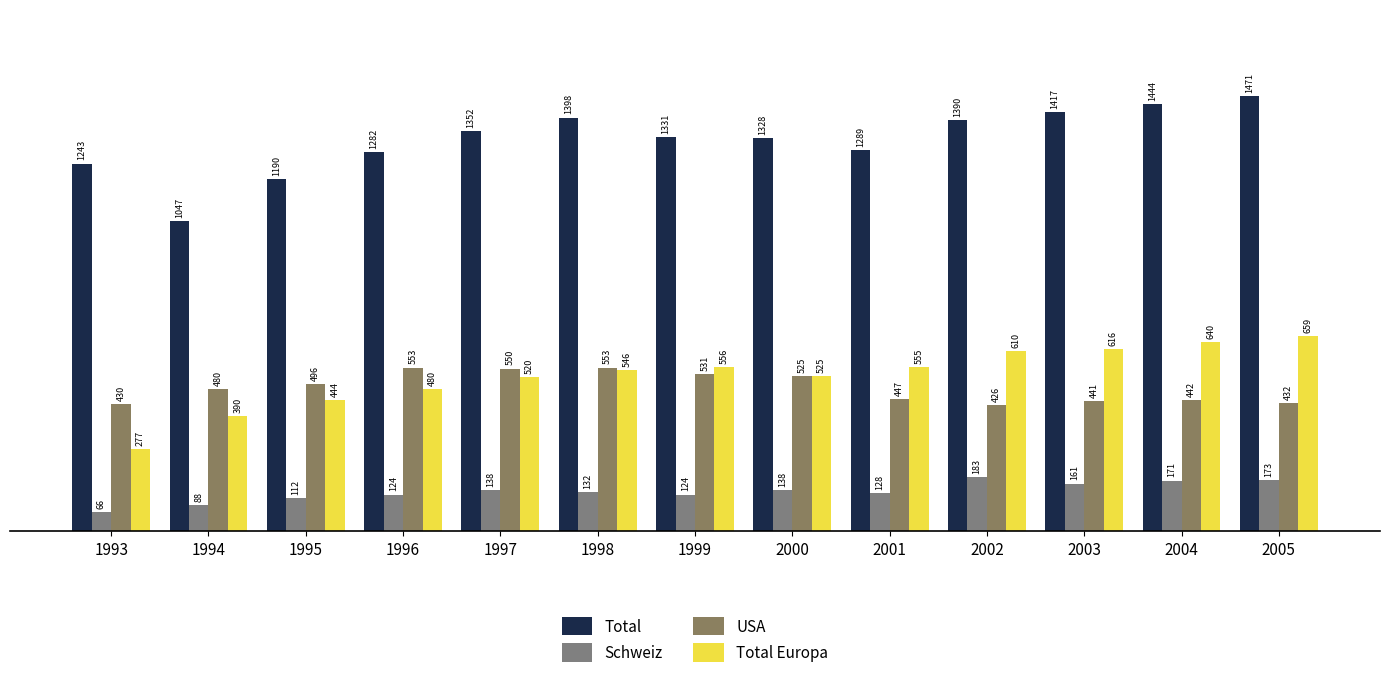

What is the approximate value of Total at 1996, to the nearest 50?

1300